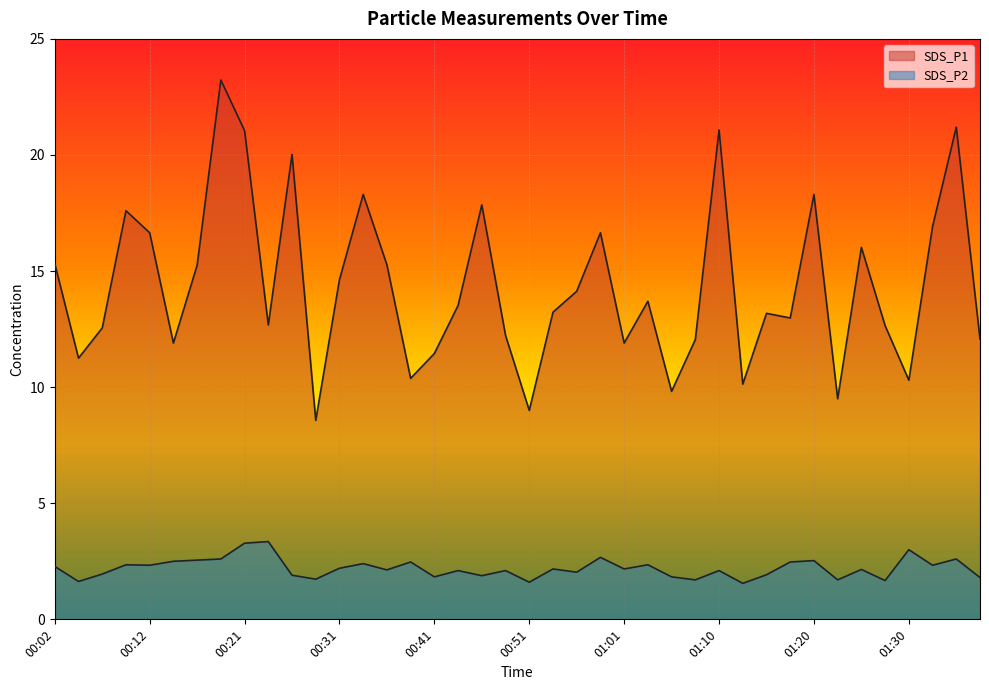

Between 00:09 and 01:13, which series saw the biggest shift?

SDS_P1